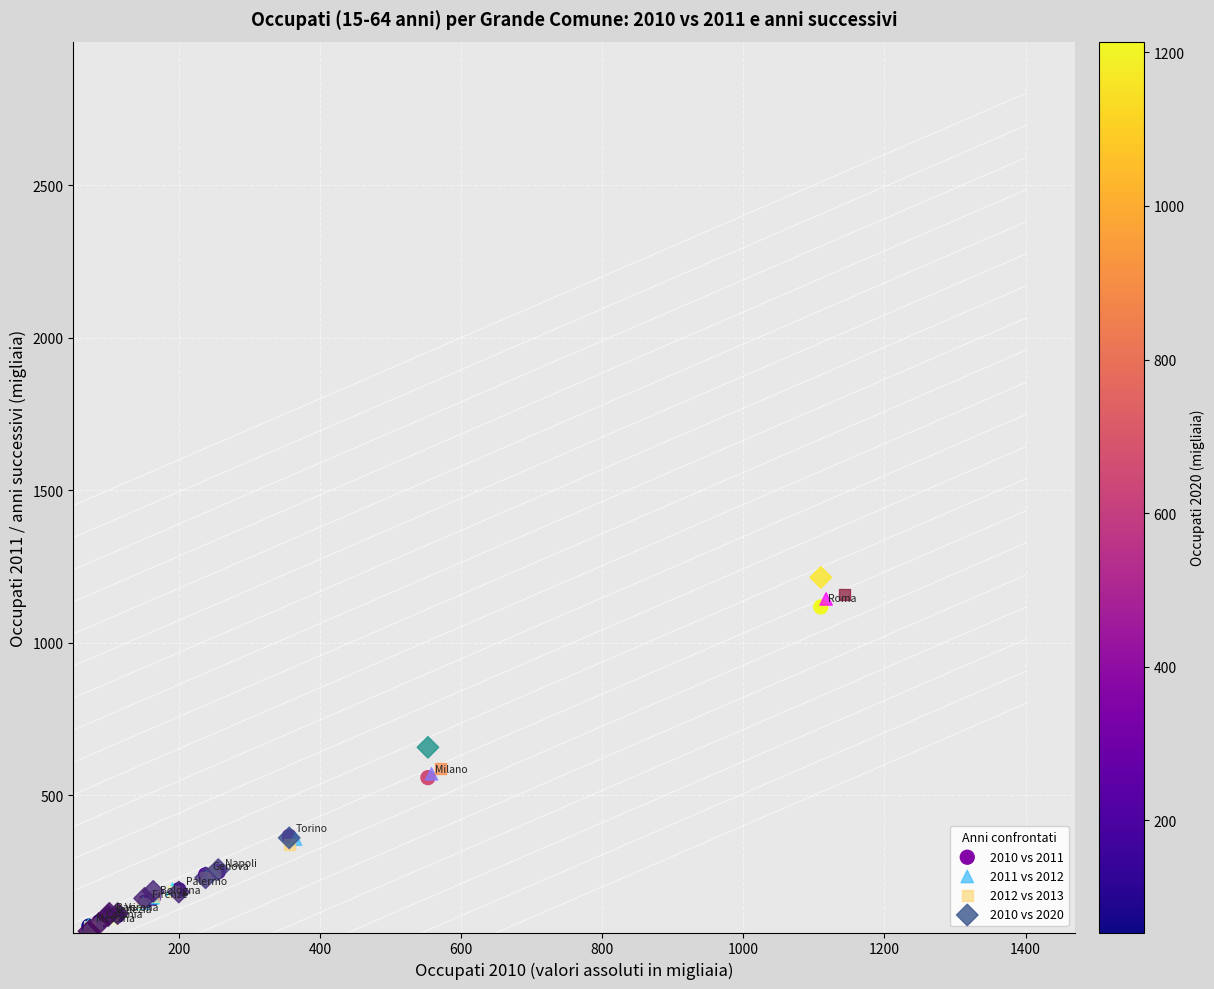

Which series contains the highest Y value?

2010 vs 2020